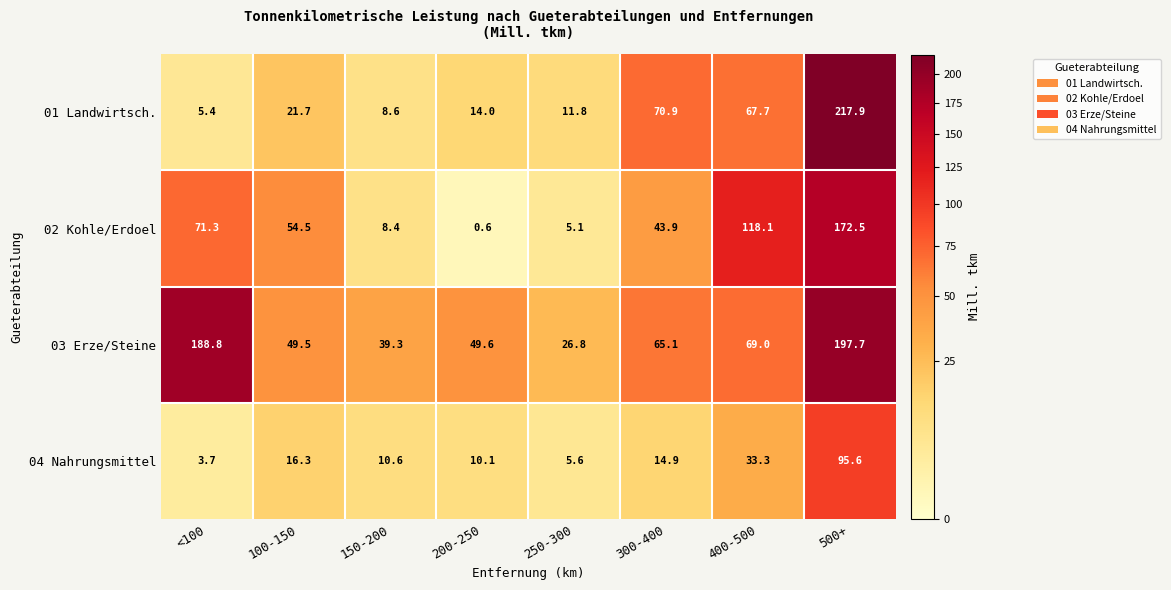

What is the smallest value displayed?

0.6